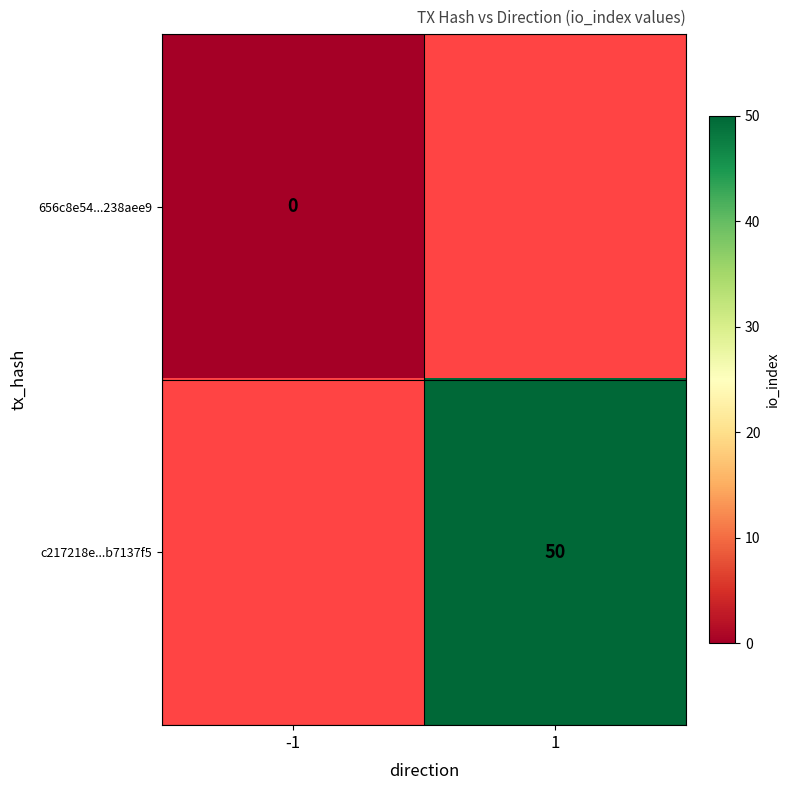

How many series are shown in this chart?

2